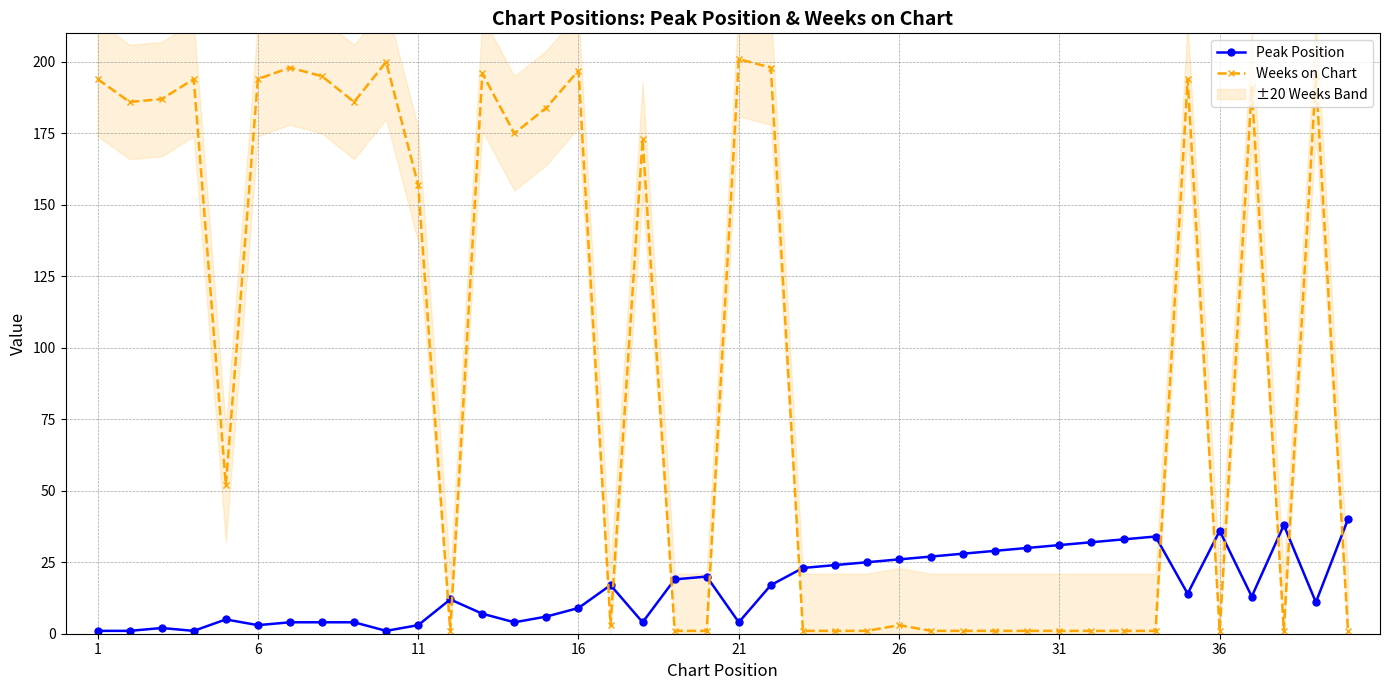

How many data points in Weeks on Chart are above 157?

19